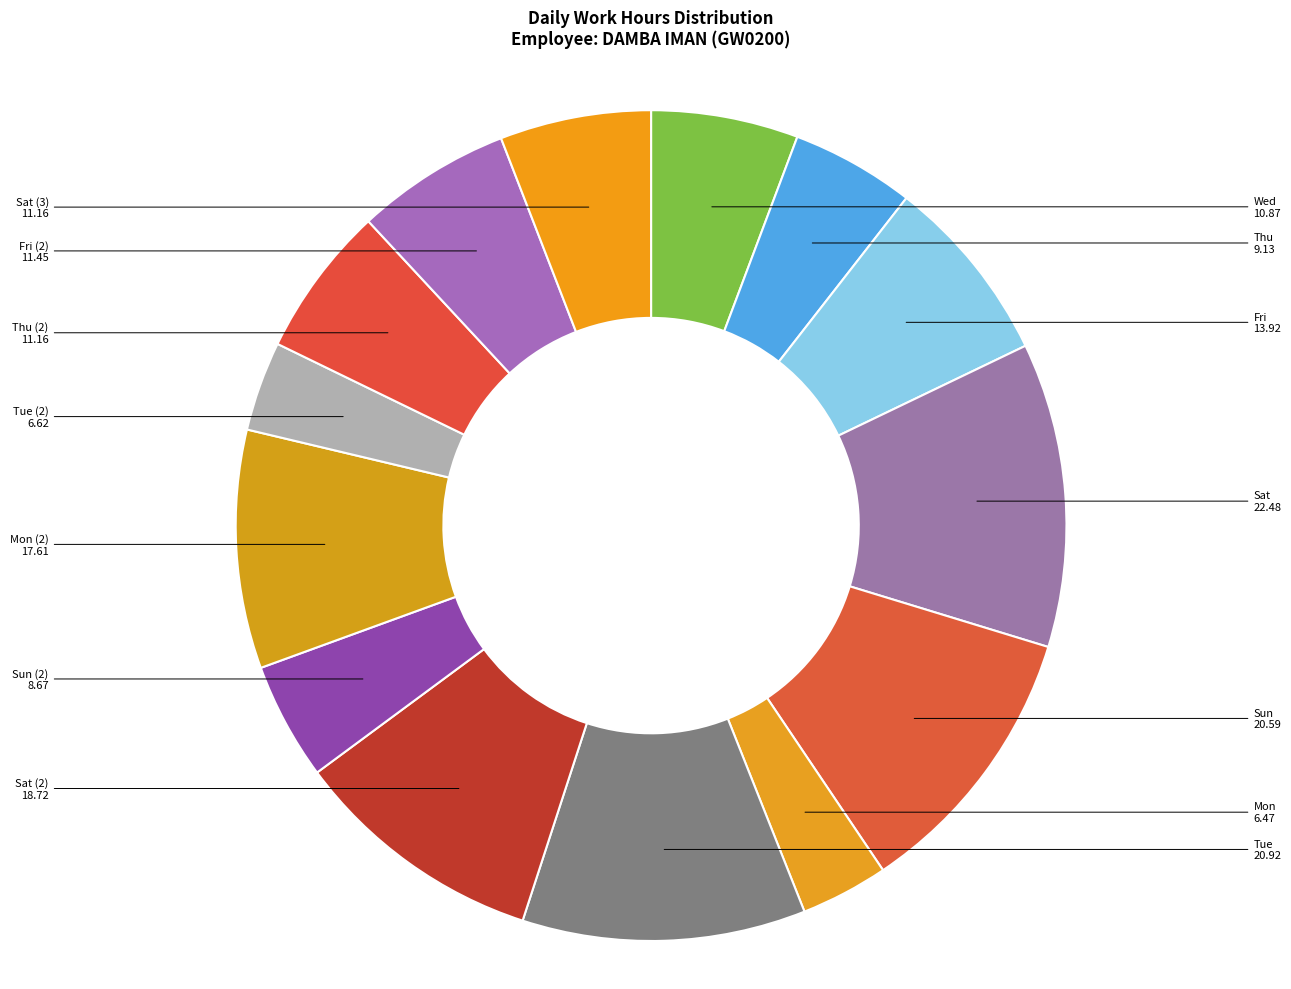

Count the number of slices in the pie.

14